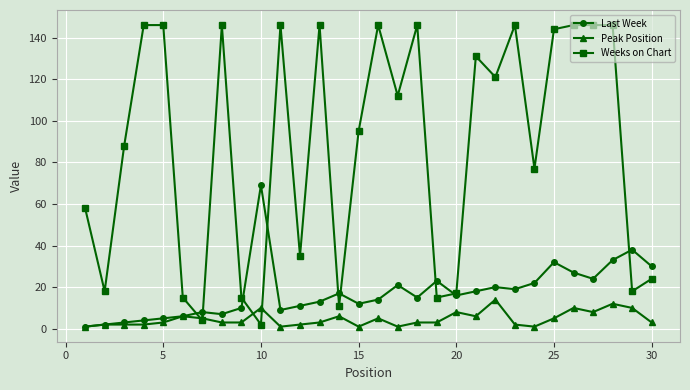

Which series has the largest total across all categories?

Weeks on Chart